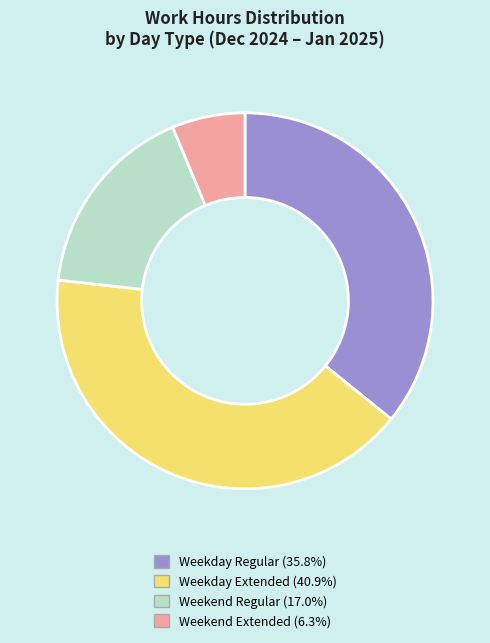

Does any single category account for the majority?

No